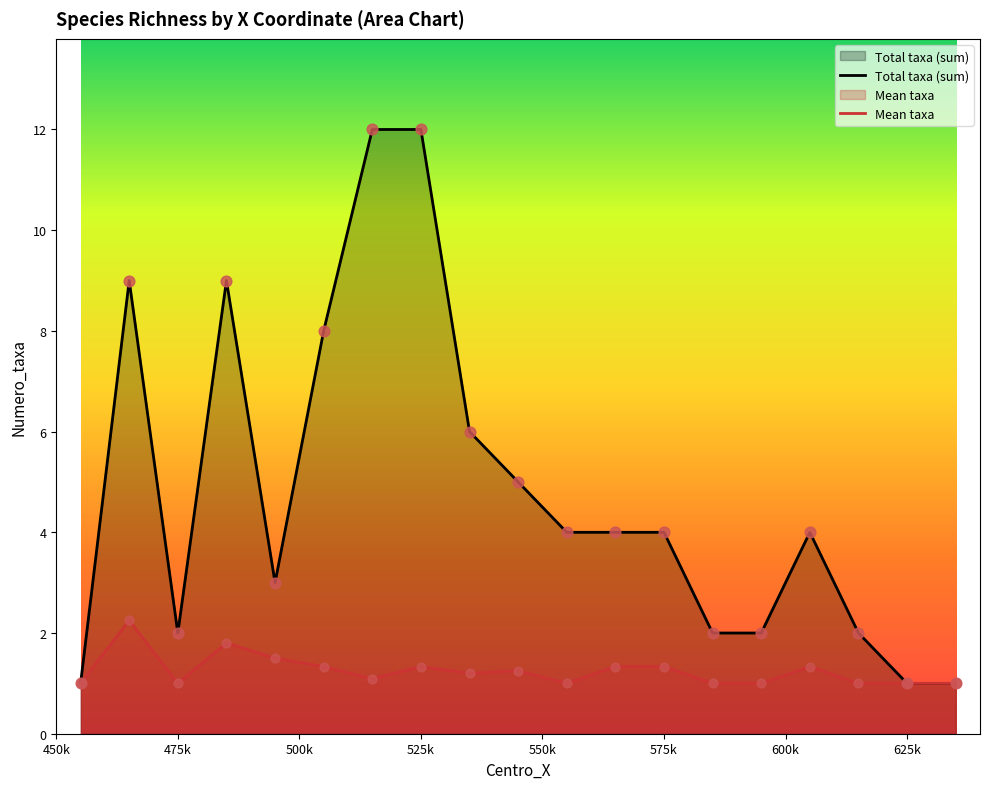

Is the value of Total taxa (sum) at 475k greater than the value of Mean taxa at 625k?

Yes